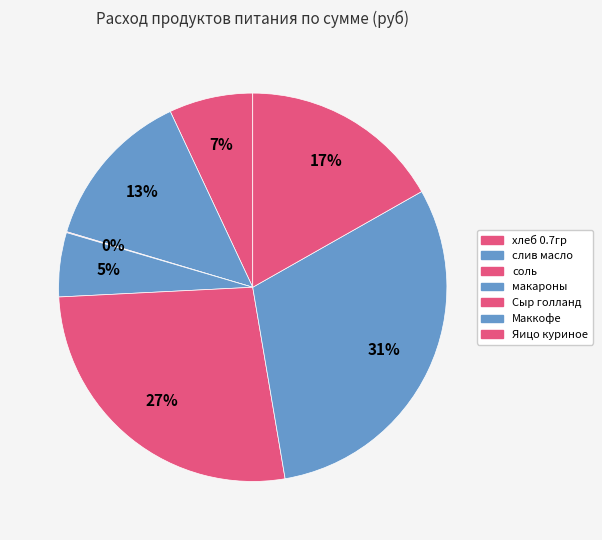

Combined, do Сыр голланд and Маккофе account for over 50%?

Yes